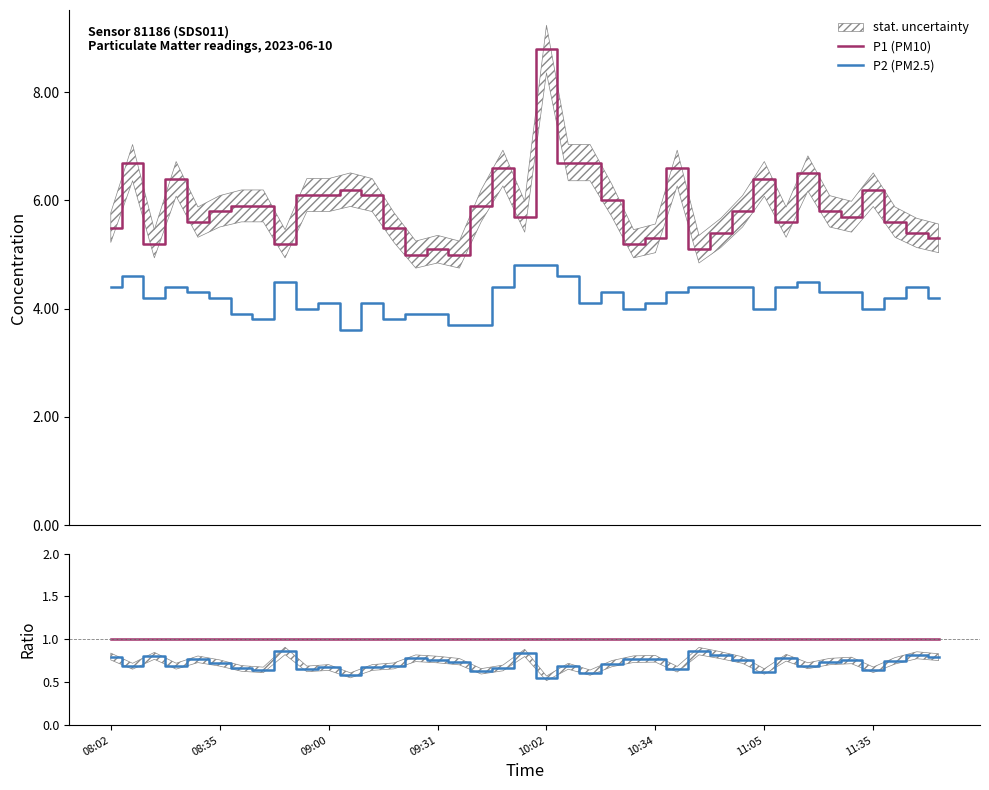

What is the minimum value for P2 (PM2.5)?

3.6